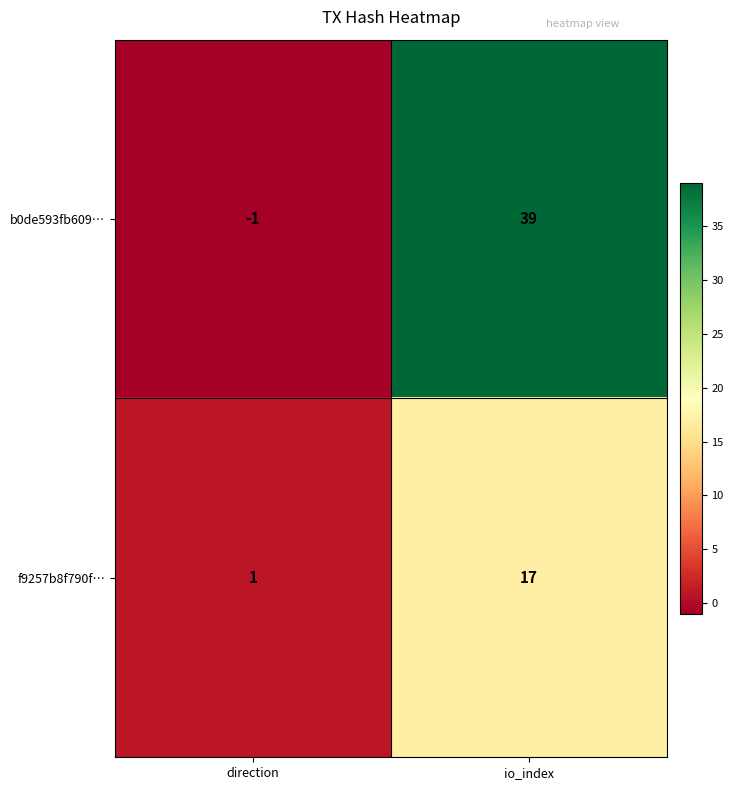

Is it true that b0de593fb609… equals 65 at io_index?

False